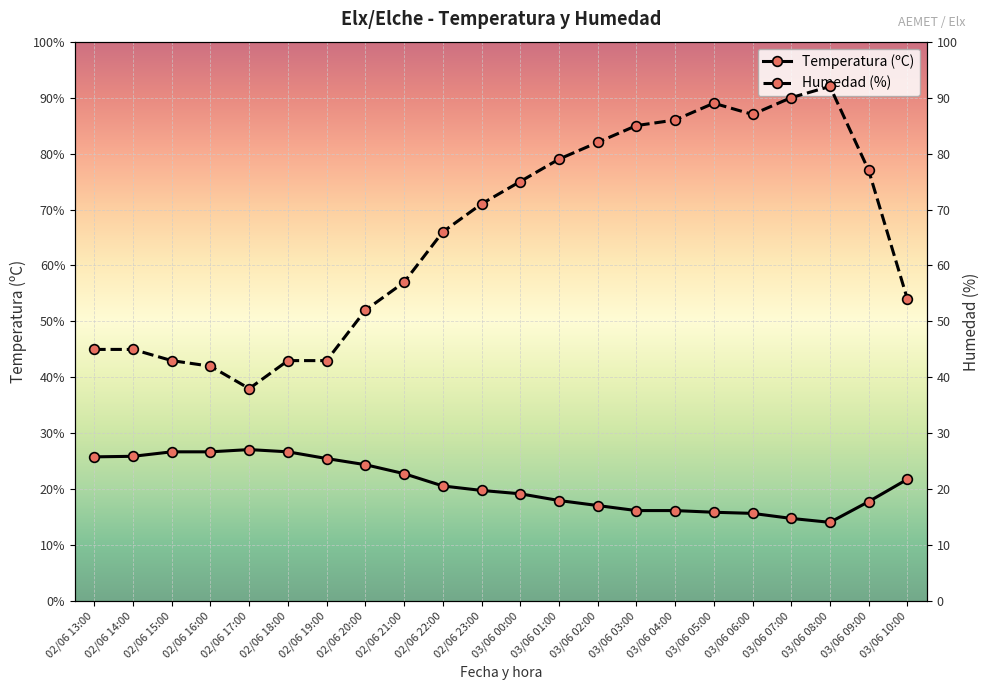

What is the sum of all Temperatura (ºC) values?

458.8